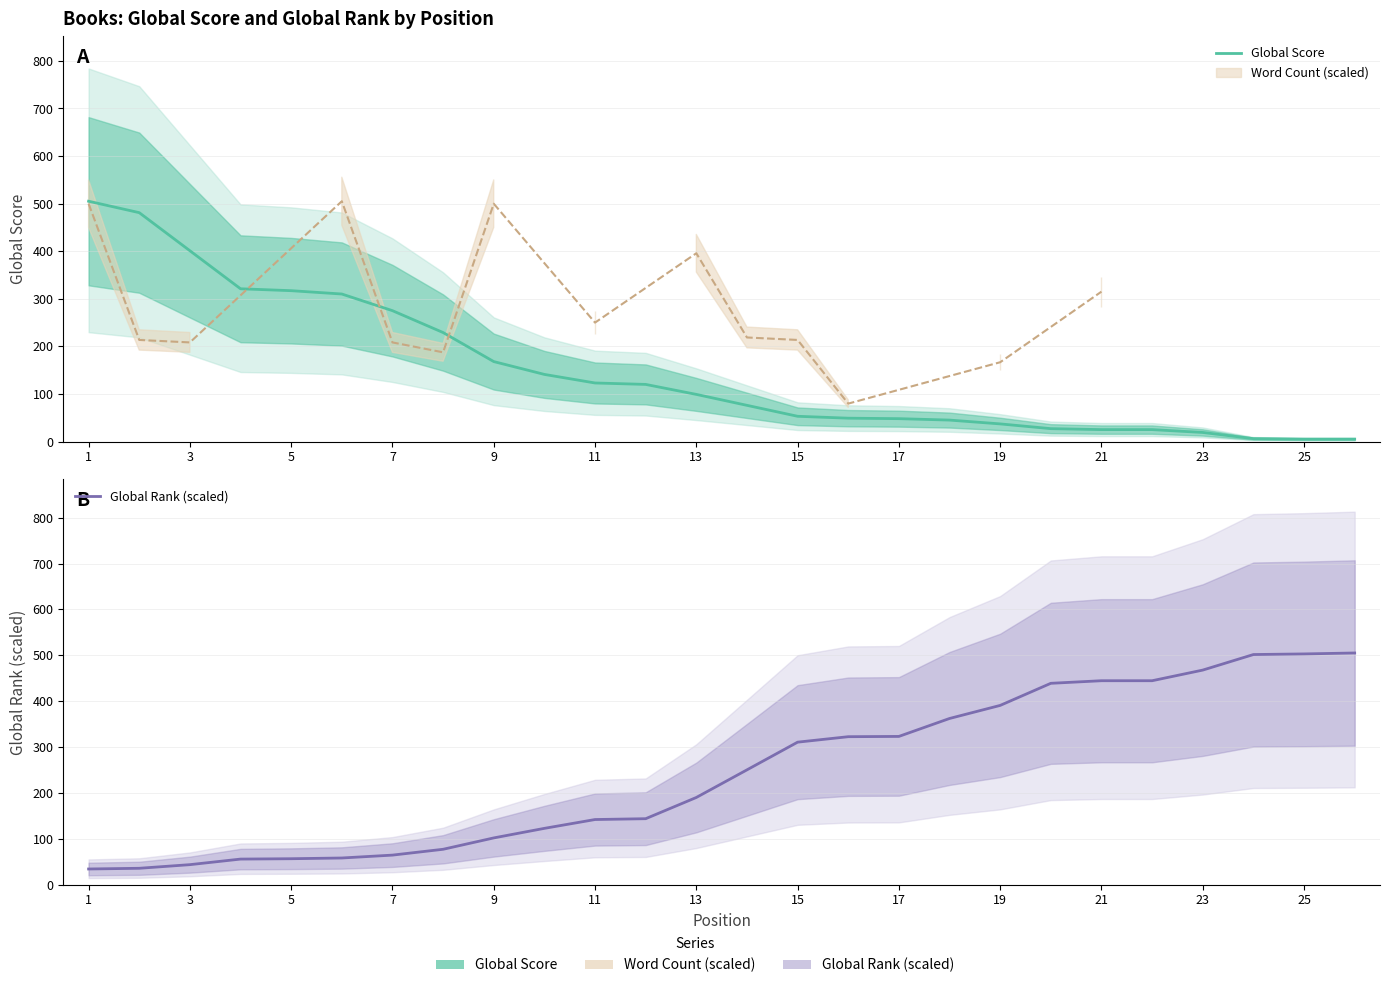

True or false: Global Score has a value of 35.4 at 21.

False